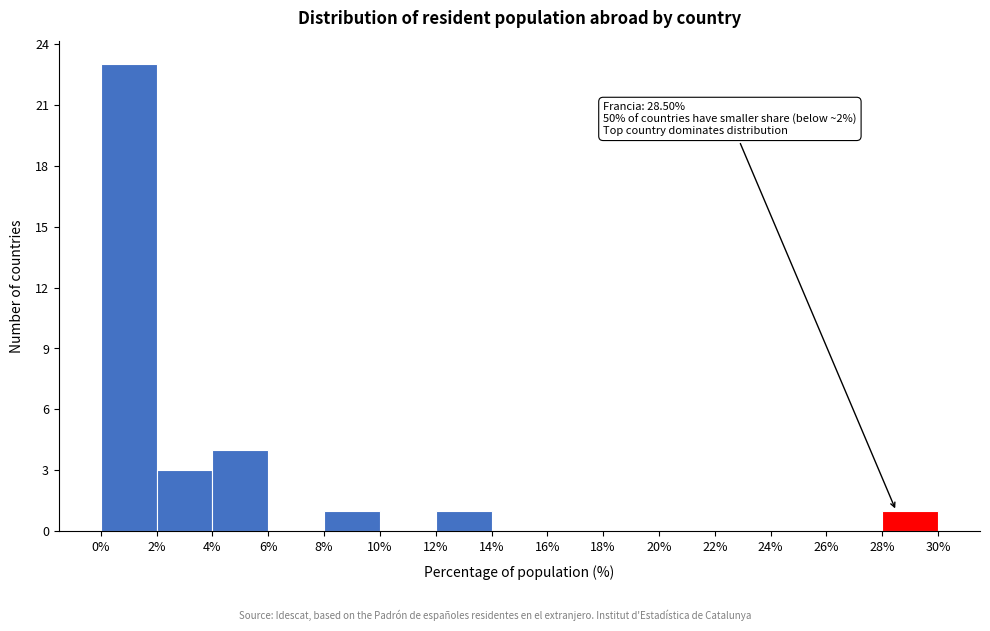

Which range on the x-axis has the tallest bar?

0% to 2%